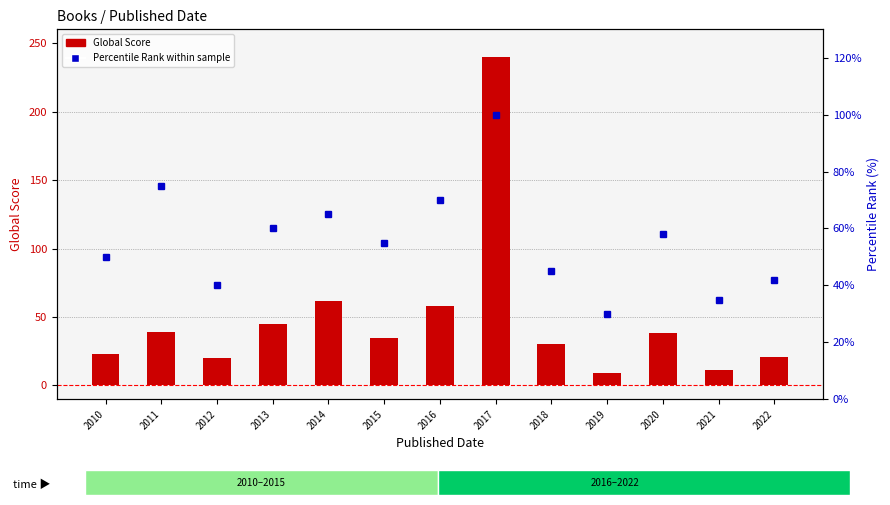

The Global Score series shows 6 at 2010. True or false?

False